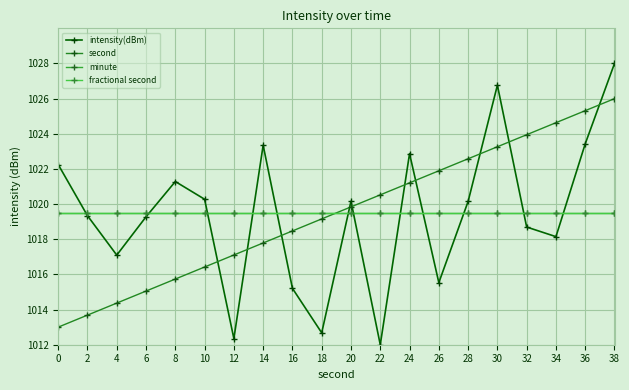

Reading left to right, list all the values displayed in this chart.

intensity(dBm): 1022.3	1019.3	1017.1	1019.3	1021.3	1020.3	1012.3	1023.3	1015.2	1012.7	1020.2	1012.0	1022.9	1015.5	1020.2	1026.8	1018.7	1018.1	1023.4	1028.0
second: 1013.0	1013.7	1014.4	1015.1	1015.7	1016.4	1017.1	1017.8	1018.5	1019.2	1019.8	1020.5	1021.2	1021.9	1022.6	1023.3	1023.9	1024.6	1025.3	1026.0
minute: 1019.5	1019.5	1019.5	1019.5	1019.5	1019.5	1019.5	1019.5	1019.5	1019.5	1019.5	1019.5	1019.5	1019.5	1019.5	1019.5	1019.5	1019.5	1019.5	1019.5
fractional second: 1019.5	1019.5	1019.5	1019.5	1019.5	1019.5	1019.5	1019.5	1019.5	1019.5	1019.5	1019.5	1019.5	1019.5	1019.5	1019.5	1019.5	1019.5	1019.5	1019.5